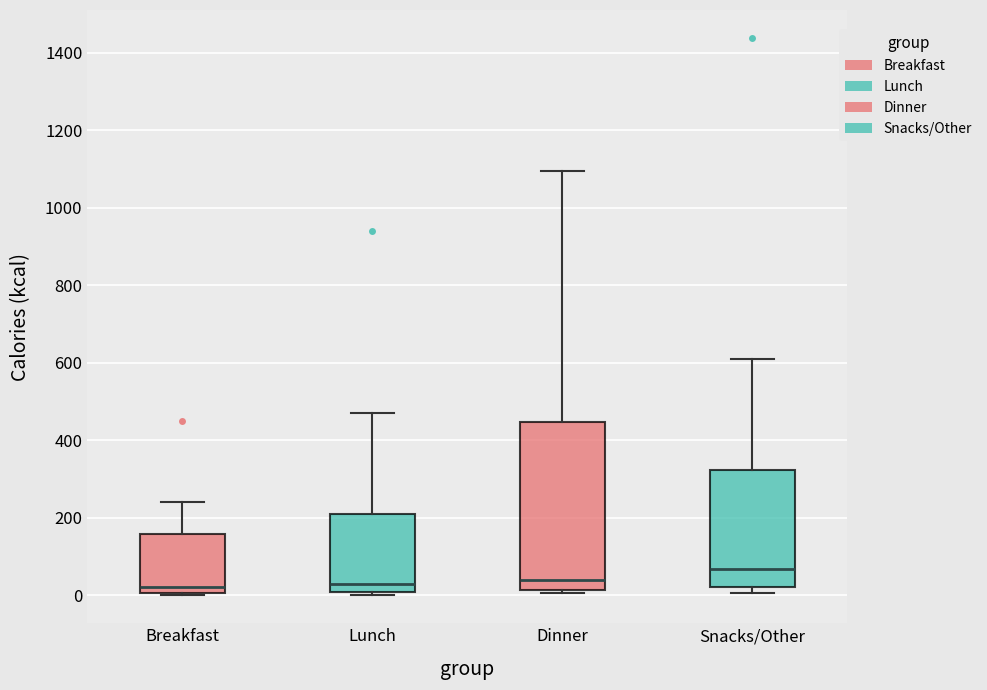

Reading left to right, read every box against the y-axis: the position of its median line, the range the box covers, and the ends of its whiskers. The values are not printed on the chart, so give them approximately, as read against the axis.

Breakfast: median 20, box 0 to 160, whiskers 0 (just below the box's lower edge) to 240
Lunch: median 20, box 0 to 200, whiskers 0 (just below the box's lower edge) to 480
Dinner: median 40, box 20 to 440, whiskers 0 to 1100
Snacks/Other: median 60, box 20 to 320, whiskers 0 to 620